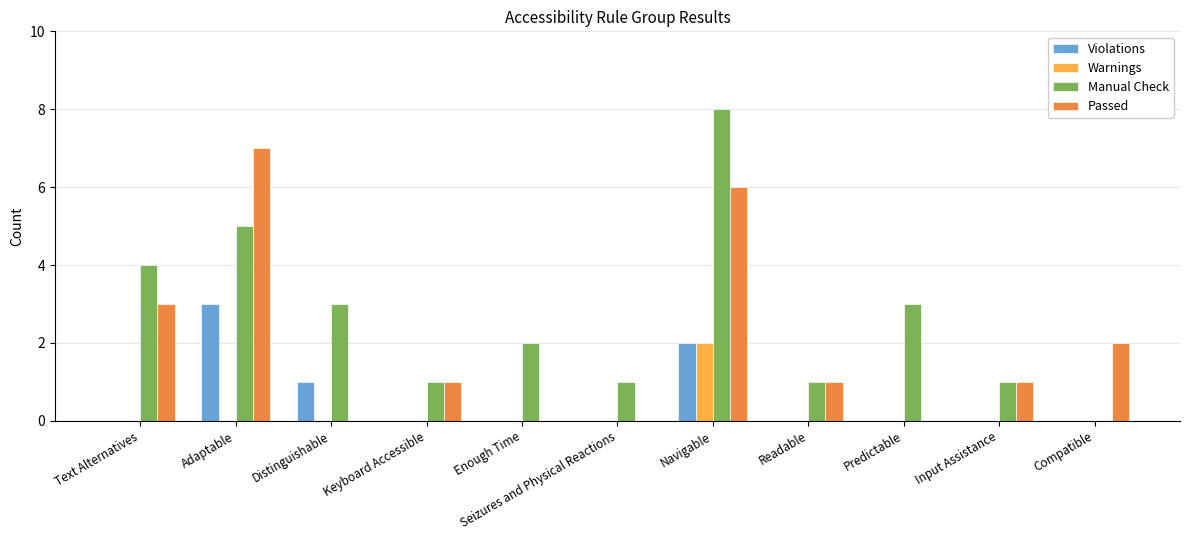

What is the maximum value for Passed?

7